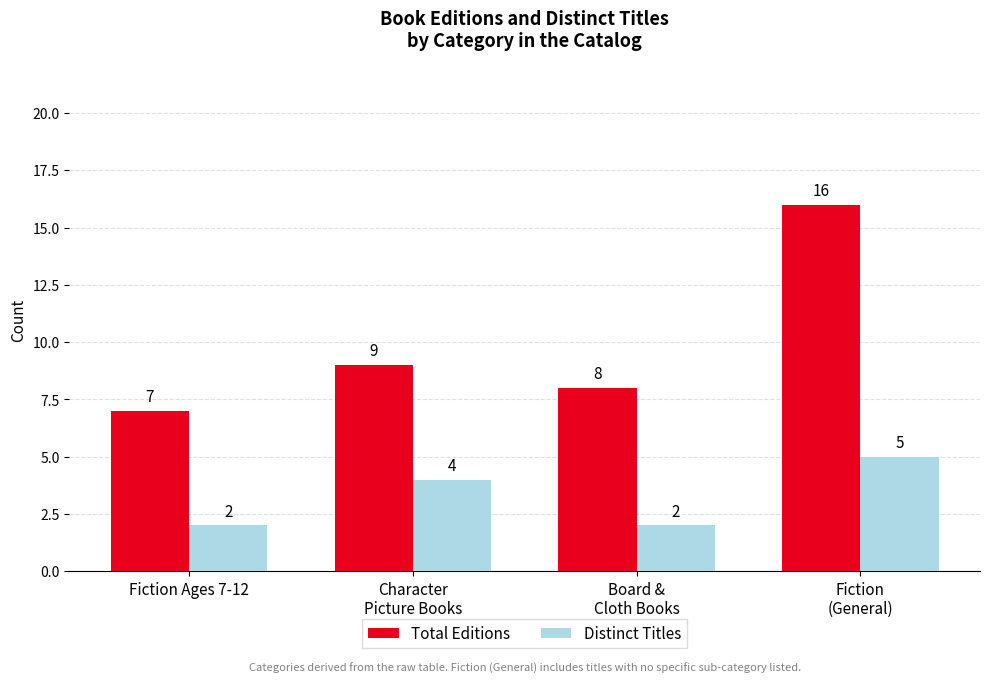

What are all the series names shown in the legend?

Total Editions, Distinct Titles